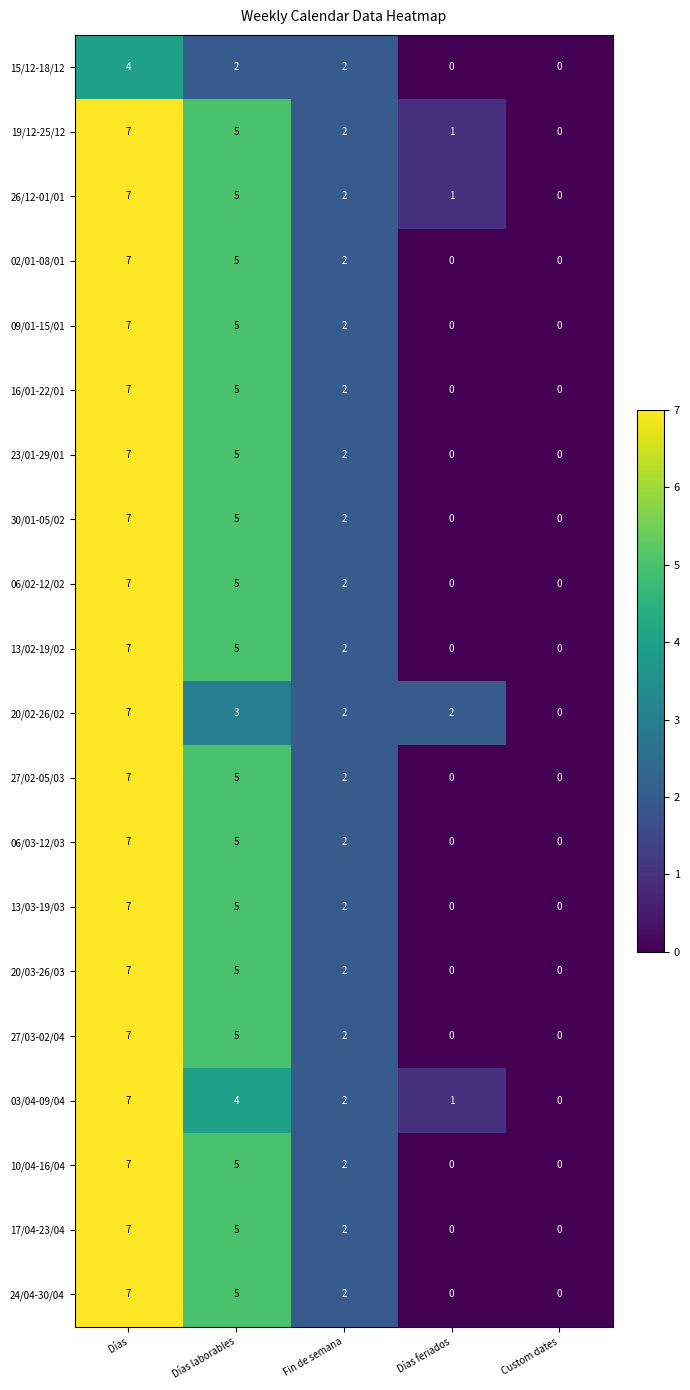

What is the sum of the 17/04-23/04 values at Días laborables and Días feriados?

5